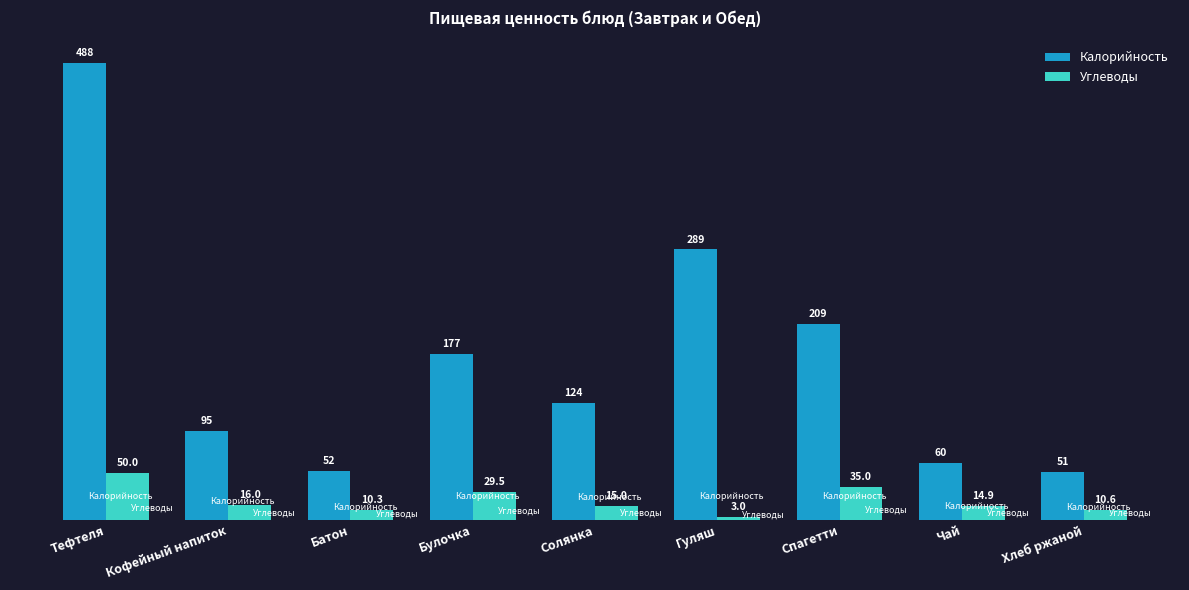

Which series changed the most between Булочка and Спагетти?

Калорийность